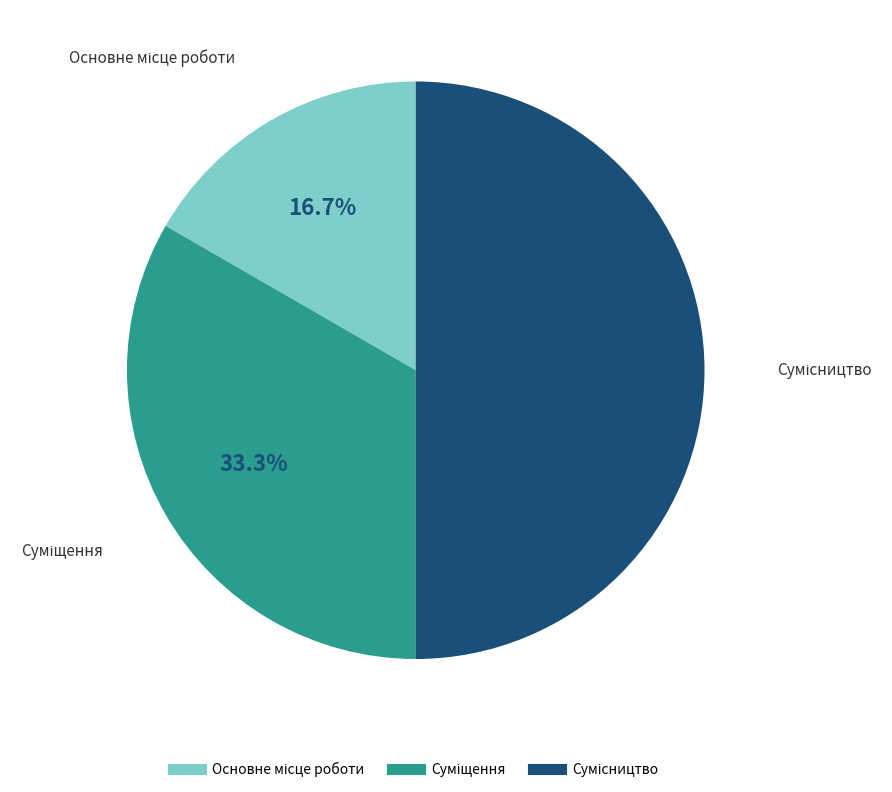

How many segments does this pie chart have?

3